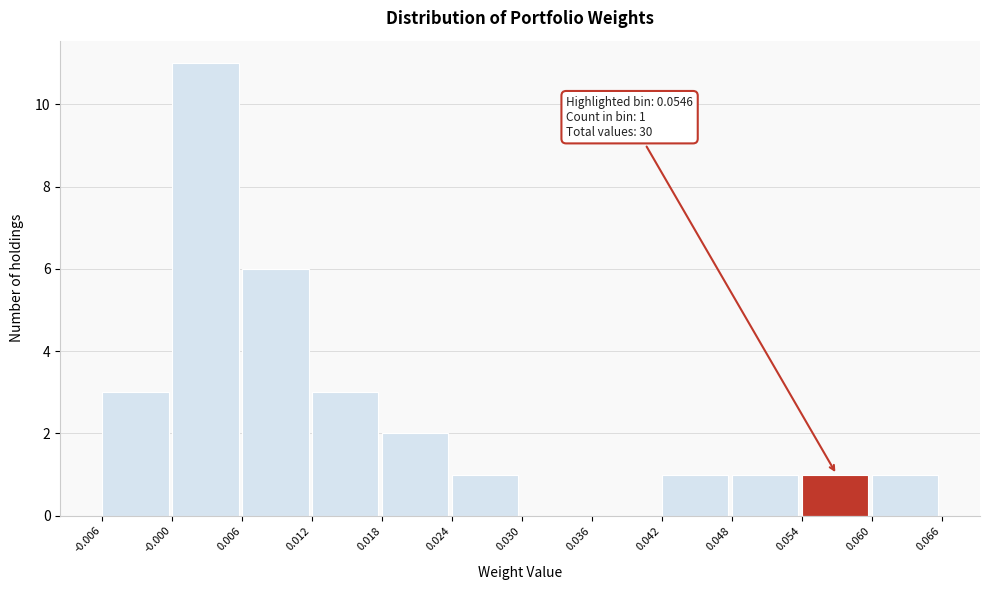

Over which range of the x-axis is the bar tallest?

-0.000 to 0.006